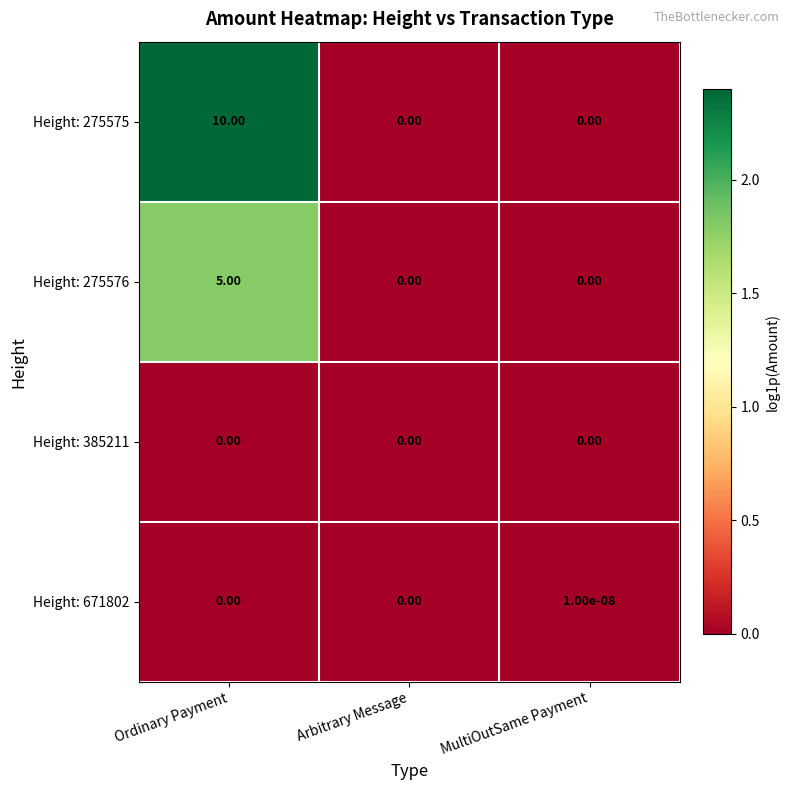

What is the difference between the maximum and minimum values in the Height: 275576 series?

5.0